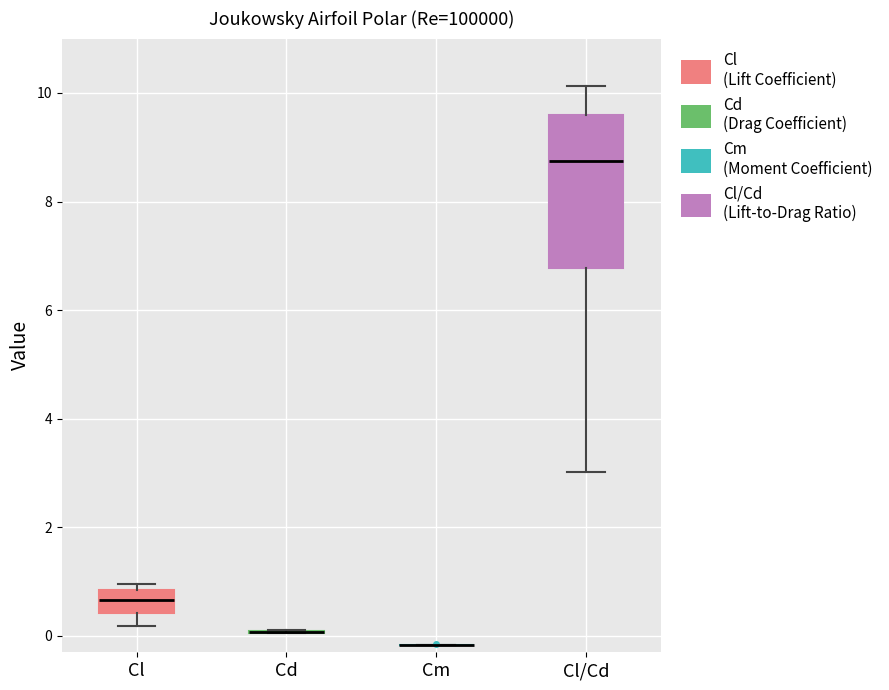

Reading left to right, read every box against the y-axis: the position of its median line, the range the box covers, and the ends of its whiskers. The values are not printed on the chart, so give them approximately, as read against the axis.

Cl: median 0.6, box 0.4 to 0.8, whiskers 0.2 to 1.0
Cd: box collapsed to a line at 0.0, whiskers 0.0 to 0.2
Cm: box collapsed to a line at -0.2, whiskers -0.2 to -0.2
Cl/Cd: median 8.8, box 6.8 to 9.6, whiskers 3.0 to 10.2